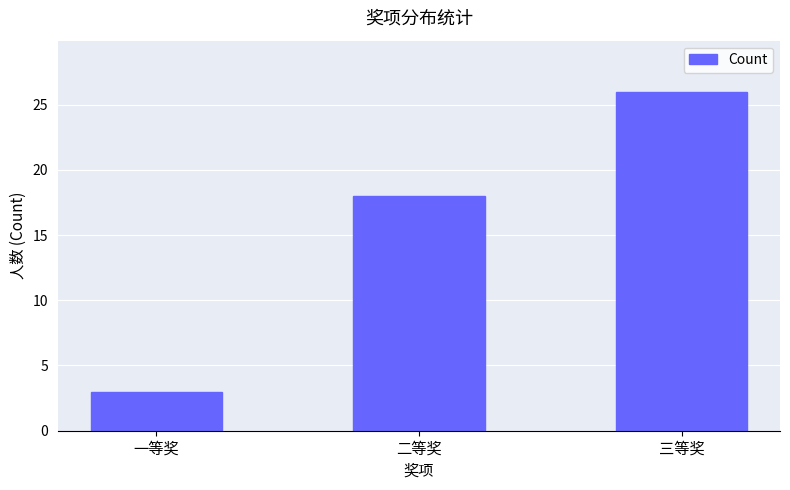

How many data points are less than 18?

1